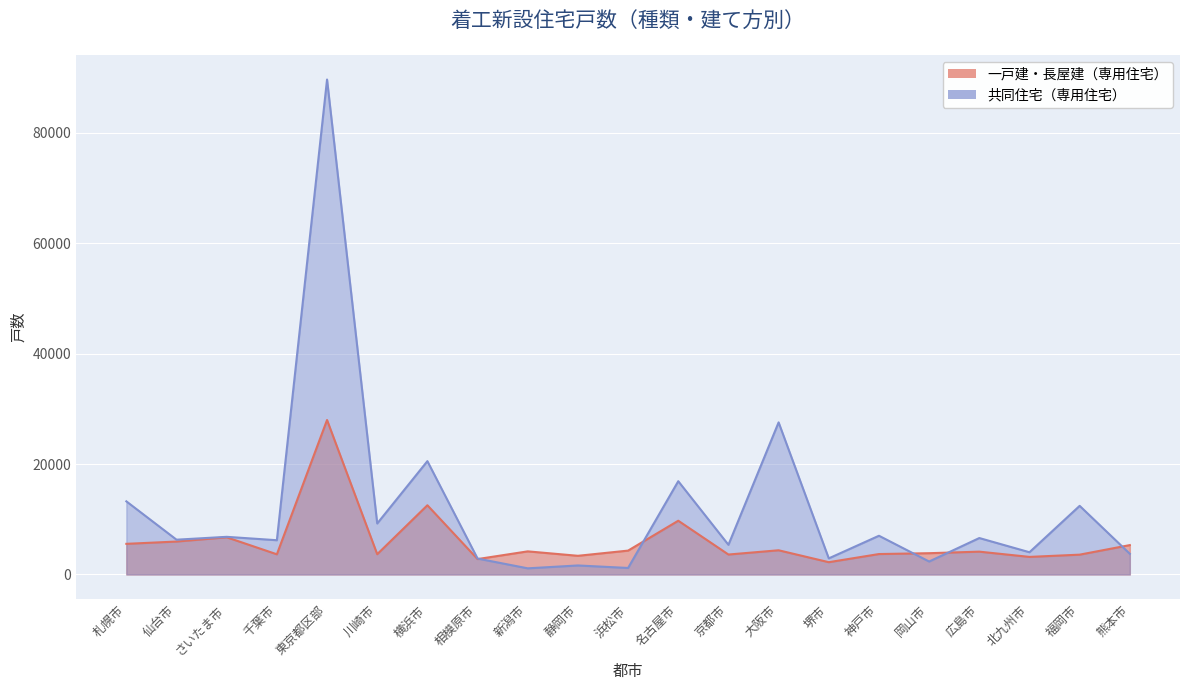

Which series has the largest total across all categories?

共同住宅（専用住宅）